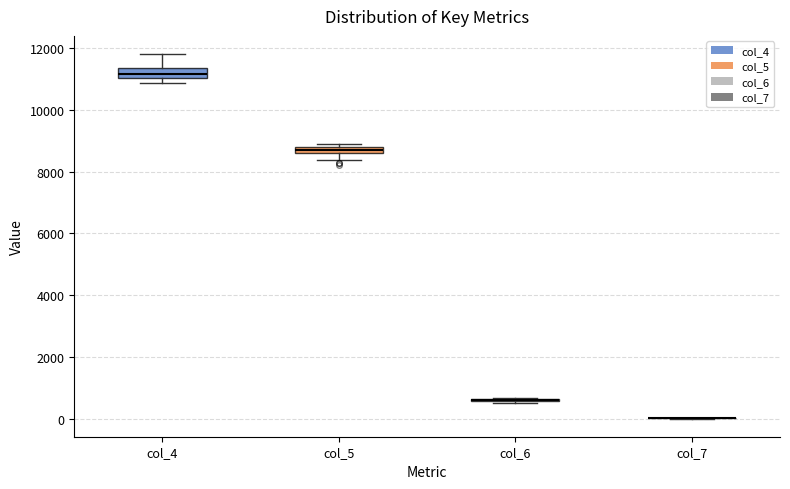

Where does the median line of the box for col_4 sit on the y-axis? The values are not printed on the chart, so give them approximately, as read against the axis.

11200